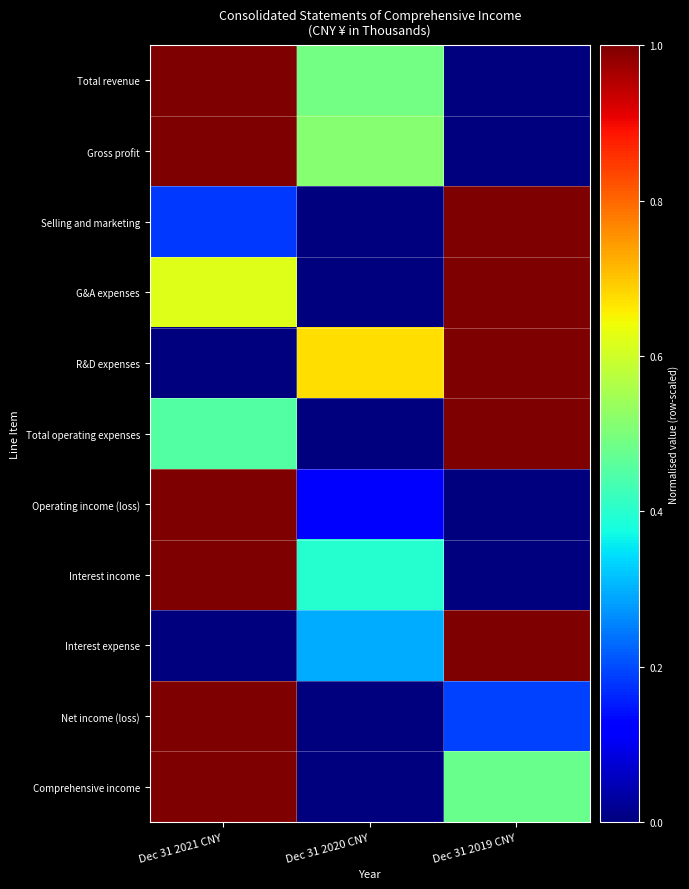

Reading left to right, list all the values displayed in this chart.

Total revenue: Dec 31 2021 CNY=1.0	Dec 31 2020 CNY=0.5	Dec 31 2019 CNY=0.0
Gross profit: Dec 31 2021 CNY=1.0	Dec 31 2020 CNY=0.5	Dec 31 2019 CNY=0.0
Selling and marketing: Dec 31 2021 CNY=0.2	Dec 31 2020 CNY=0.0	Dec 31 2019 CNY=1.0
G&A expenses: Dec 31 2021 CNY=0.6	Dec 31 2020 CNY=0.0	Dec 31 2019 CNY=1.0
R&D expenses: Dec 31 2021 CNY=0.0	Dec 31 2020 CNY=0.7	Dec 31 2019 CNY=1.0
Total operating expenses: Dec 31 2021 CNY=0.5	Dec 31 2020 CNY=0.0	Dec 31 2019 CNY=1.0
Operating income (loss): Dec 31 2021 CNY=1.0	Dec 31 2020 CNY=0.1	Dec 31 2019 CNY=0.0
Interest income: Dec 31 2021 CNY=1.0	Dec 31 2020 CNY=0.4	Dec 31 2019 CNY=0.0
Interest expense: Dec 31 2021 CNY=0.0	Dec 31 2020 CNY=0.3	Dec 31 2019 CNY=1.0
Net income (loss): Dec 31 2021 CNY=1.0	Dec 31 2020 CNY=0.0	Dec 31 2019 CNY=0.2
Comprehensive income: Dec 31 2021 CNY=1.0	Dec 31 2020 CNY=0.0	Dec 31 2019 CNY=0.5